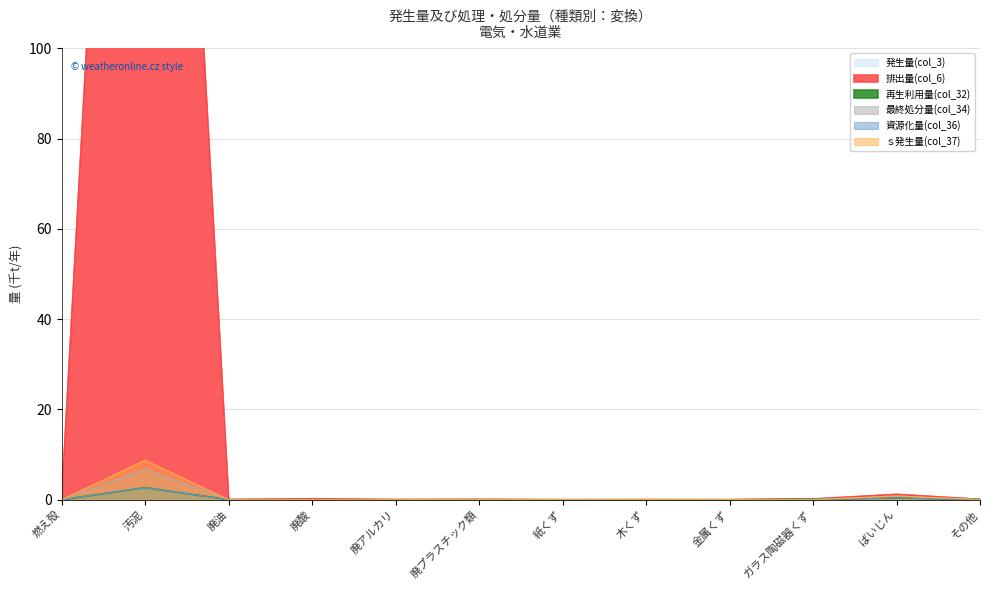

Which series has the largest total across all categories?

発生量(col_3)